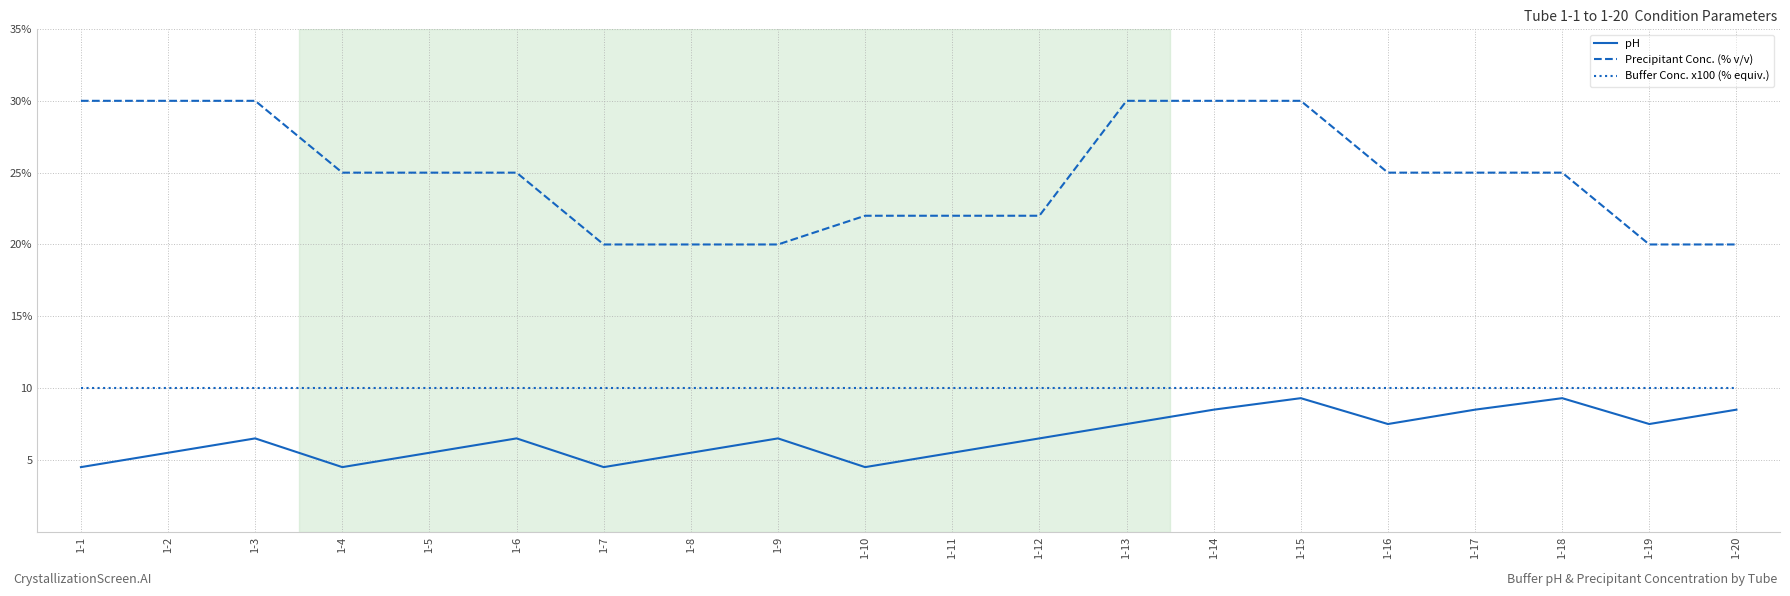

What is the sum of all pH values?

132.6